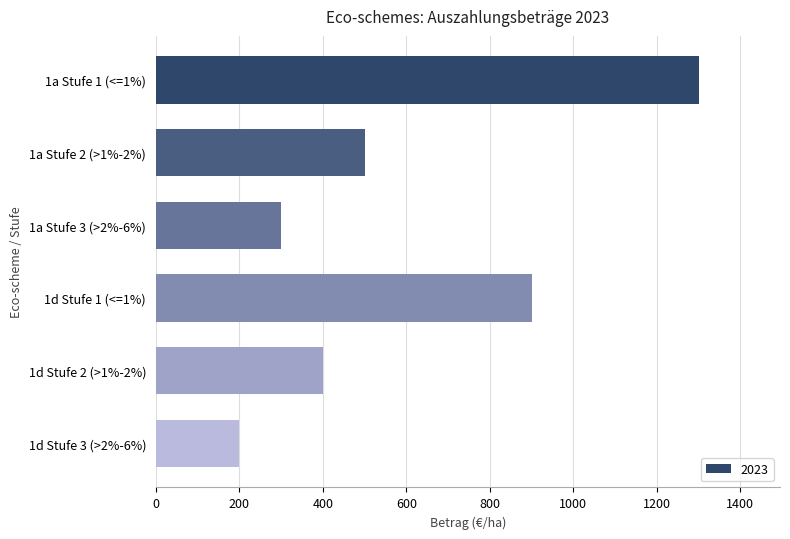

List the labels in order of value, smallest first.

1d Stufe 3 (>2%-6%), 1a Stufe 3 (>2%-6%), 1d Stufe 2 (>1%-2%), 1a Stufe 2 (>1%-2%), 1d Stufe 1 (<=1%), 1a Stufe 1 (<=1%)